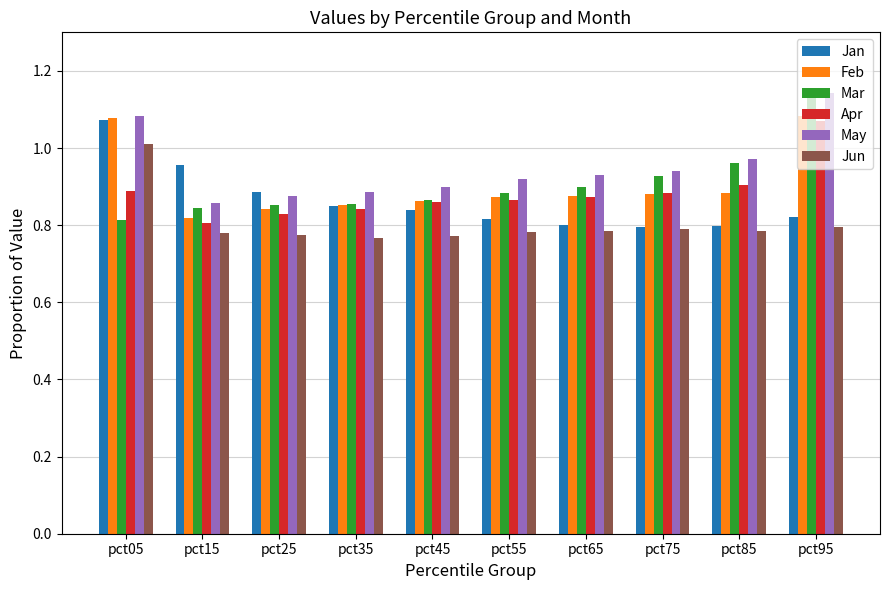

Where is Apr nearest to the value 0?

pct15